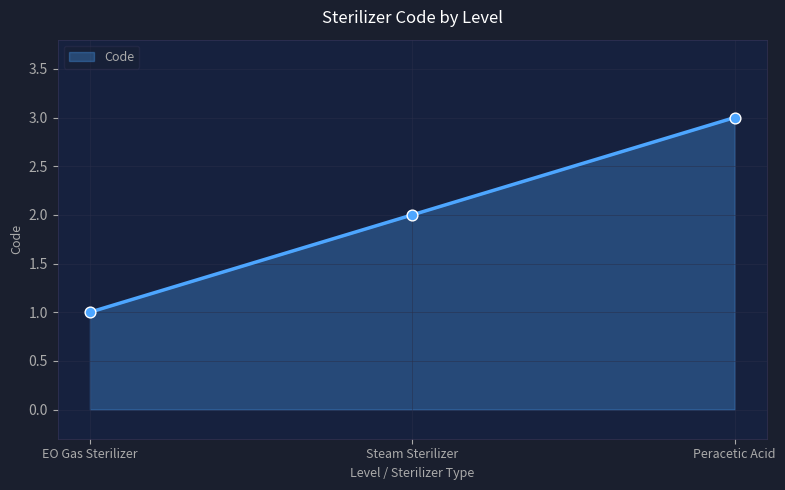

Approximately how many times larger is the value at EO Gas Sterilizer compared to Peracetic Acid?

0.3